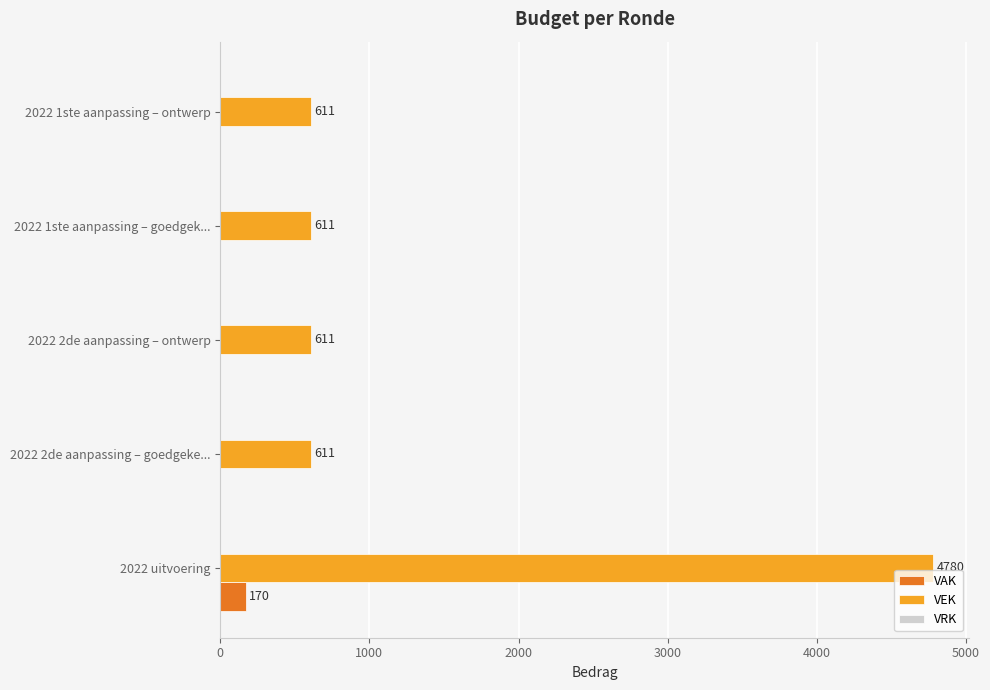

True or false: VEK has a value of 161 at 2022 1ste aanpassing – ontwerp.

False